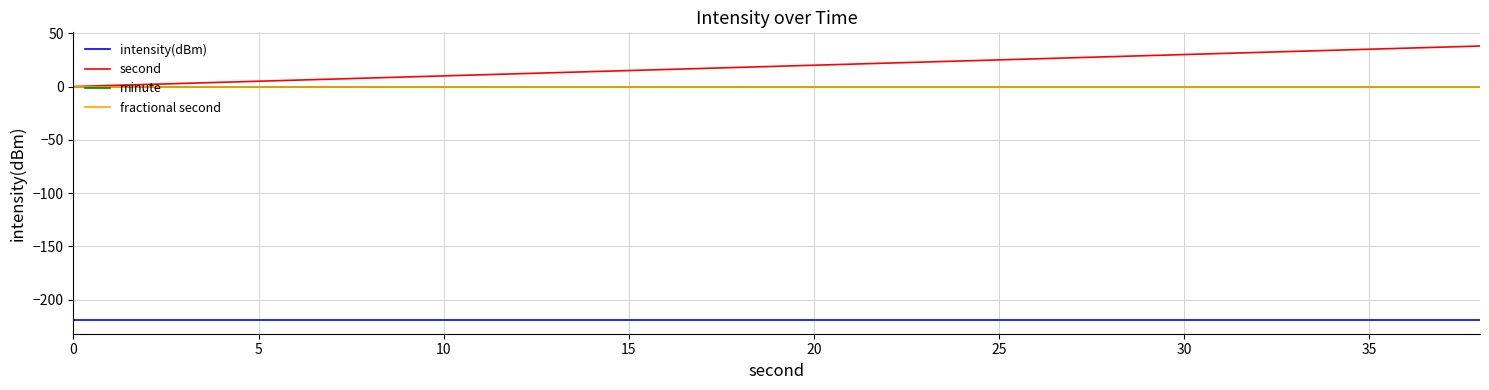

Does the chart display data point markers on the line(s)?

No